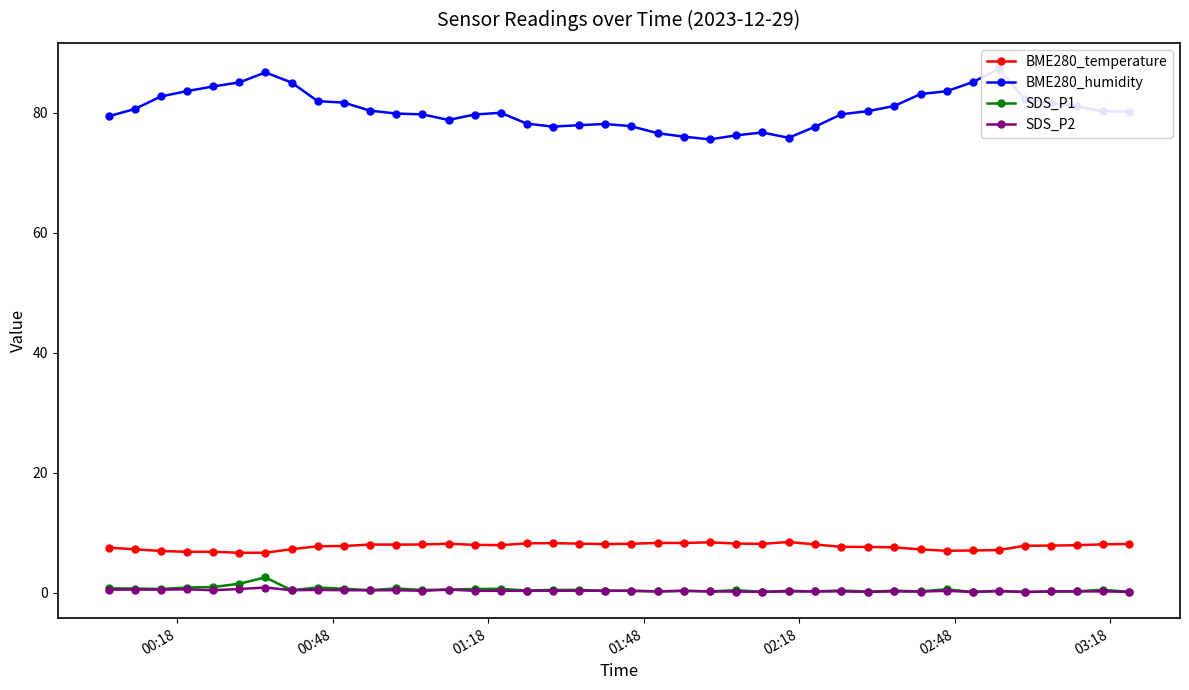

True or false: SDS_P2 and SDS_P1 intersect in this chart.

False